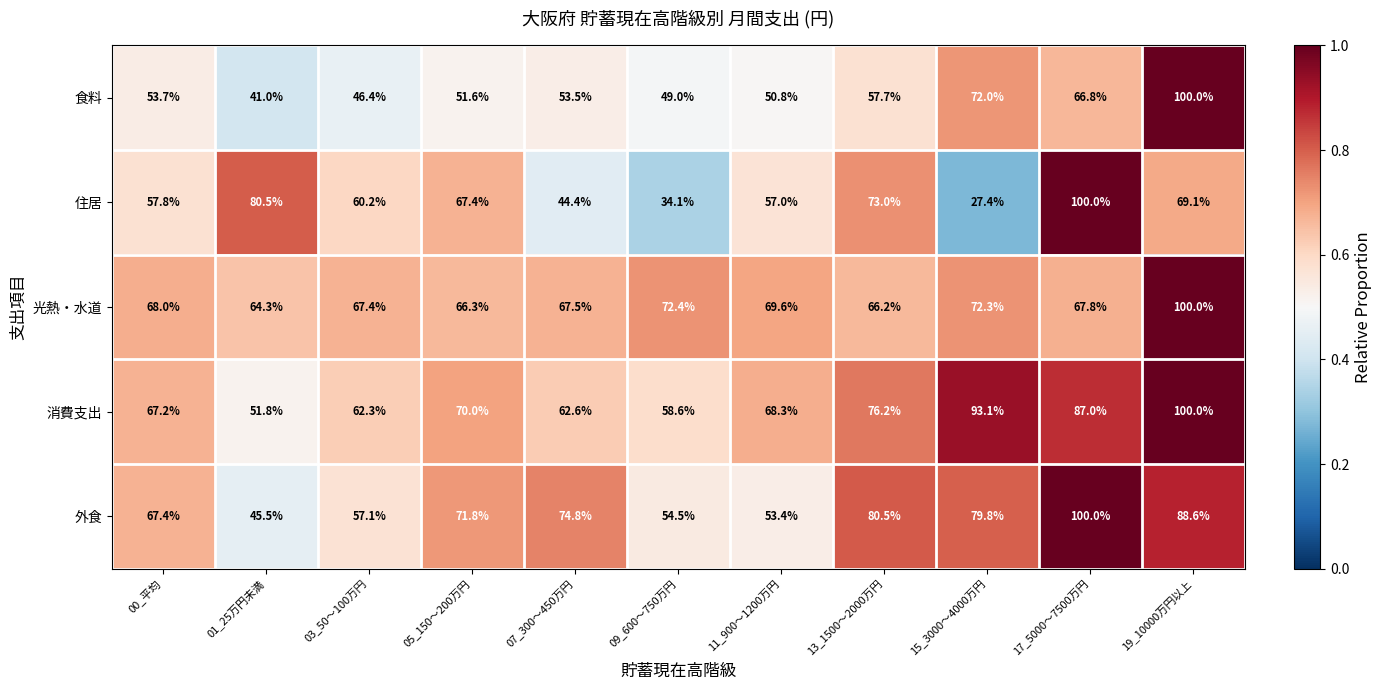

What is the smallest value displayed?

27.4